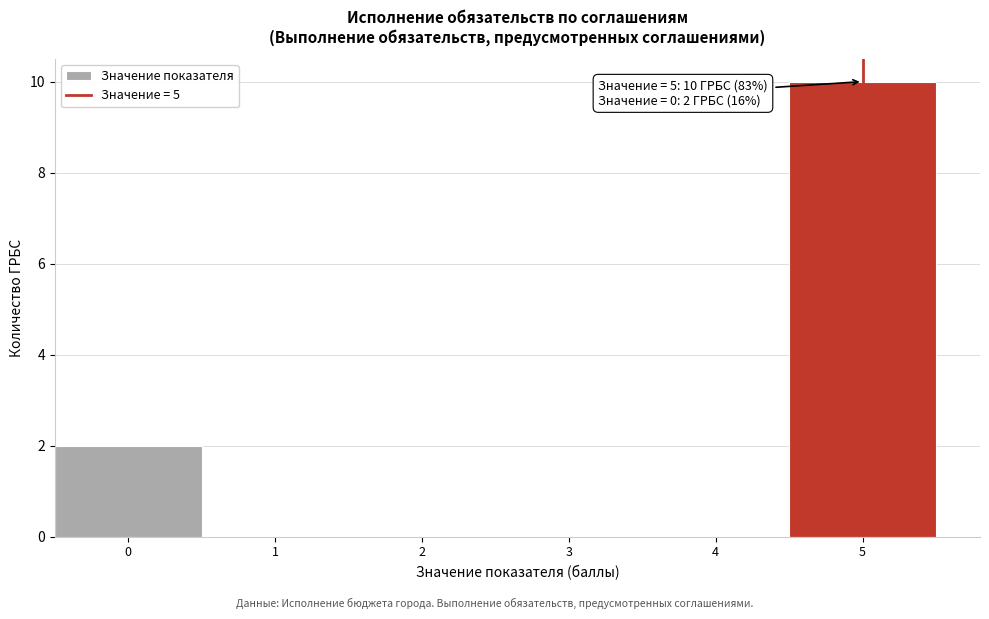

Over which range of the x-axis is the bar tallest?

4.5 to 5.5